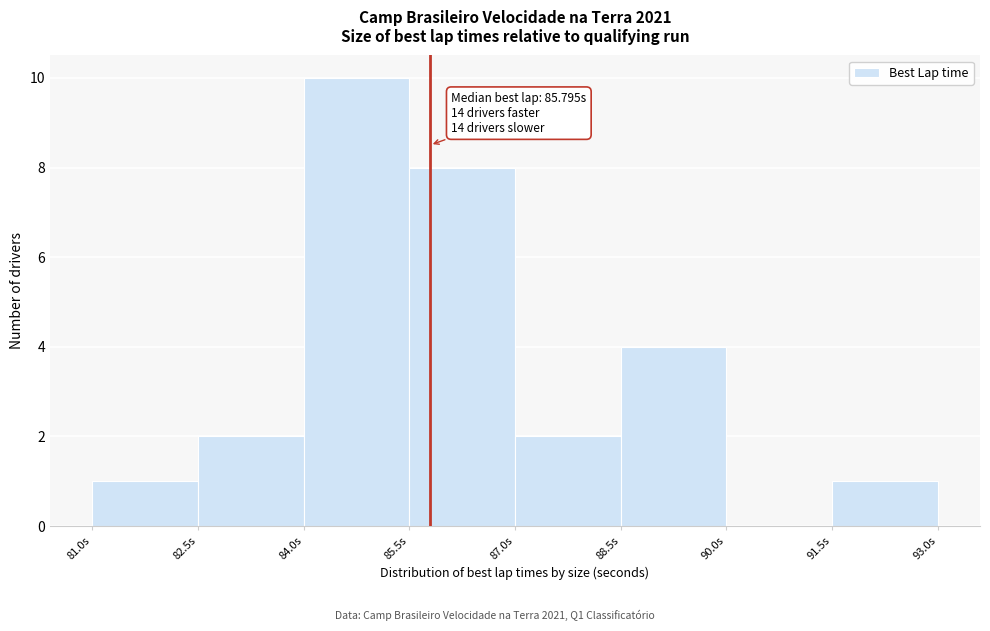

Over which range of the x-axis is the bar tallest?

84.0 to 85.5